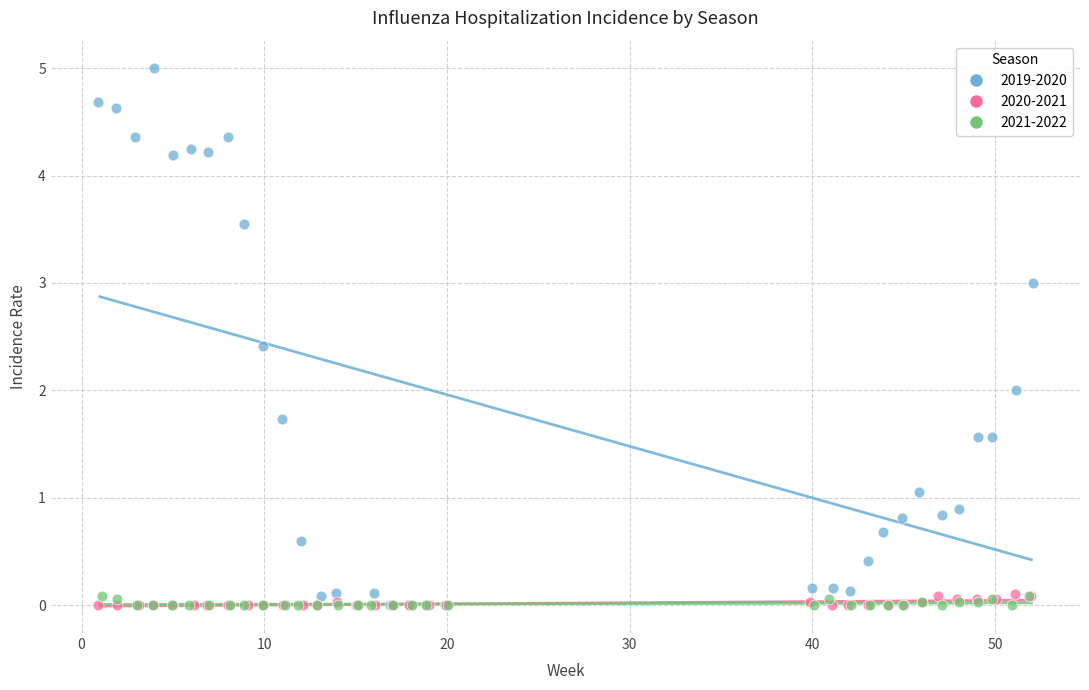

Which series reaches the maximum Y coordinate?

2019-2020